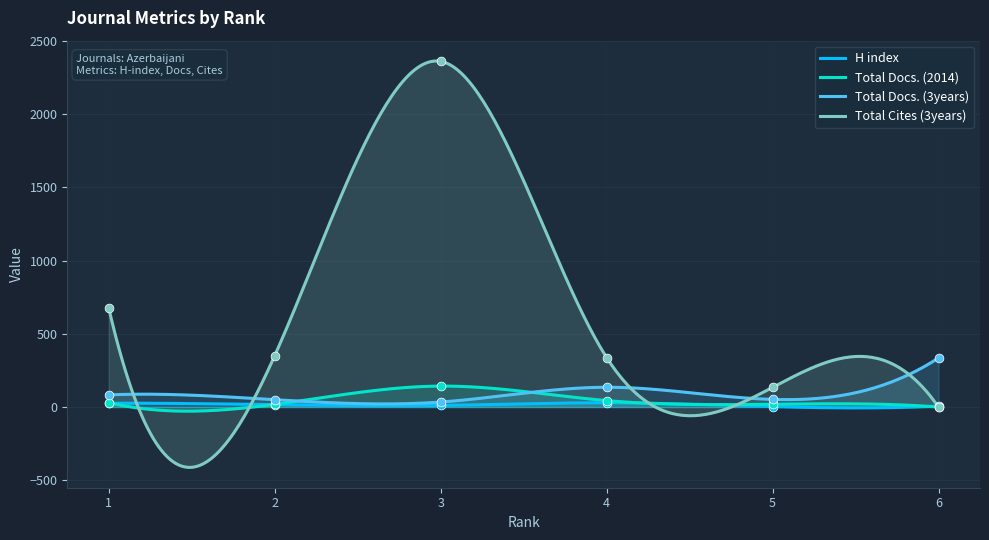

Which series has the largest Y range (max minus min)?

Total Cites (3years)